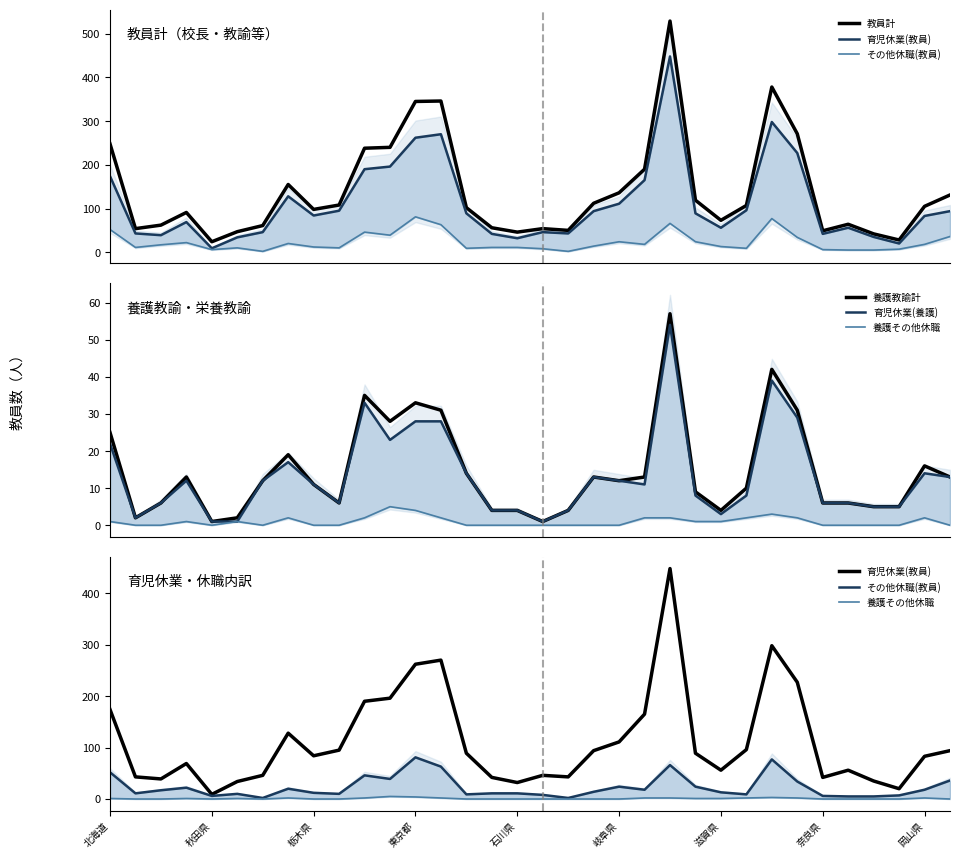

What is the lowest value of the 教員計 series?

24